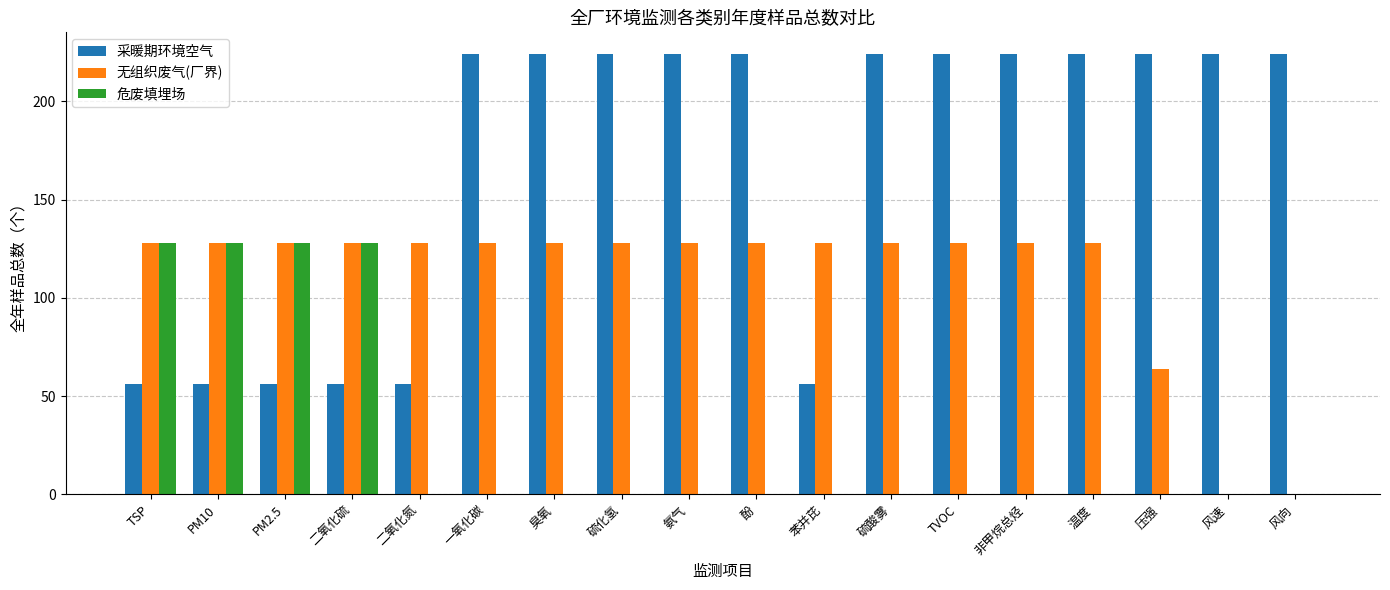

What is the greatest value displayed?

224